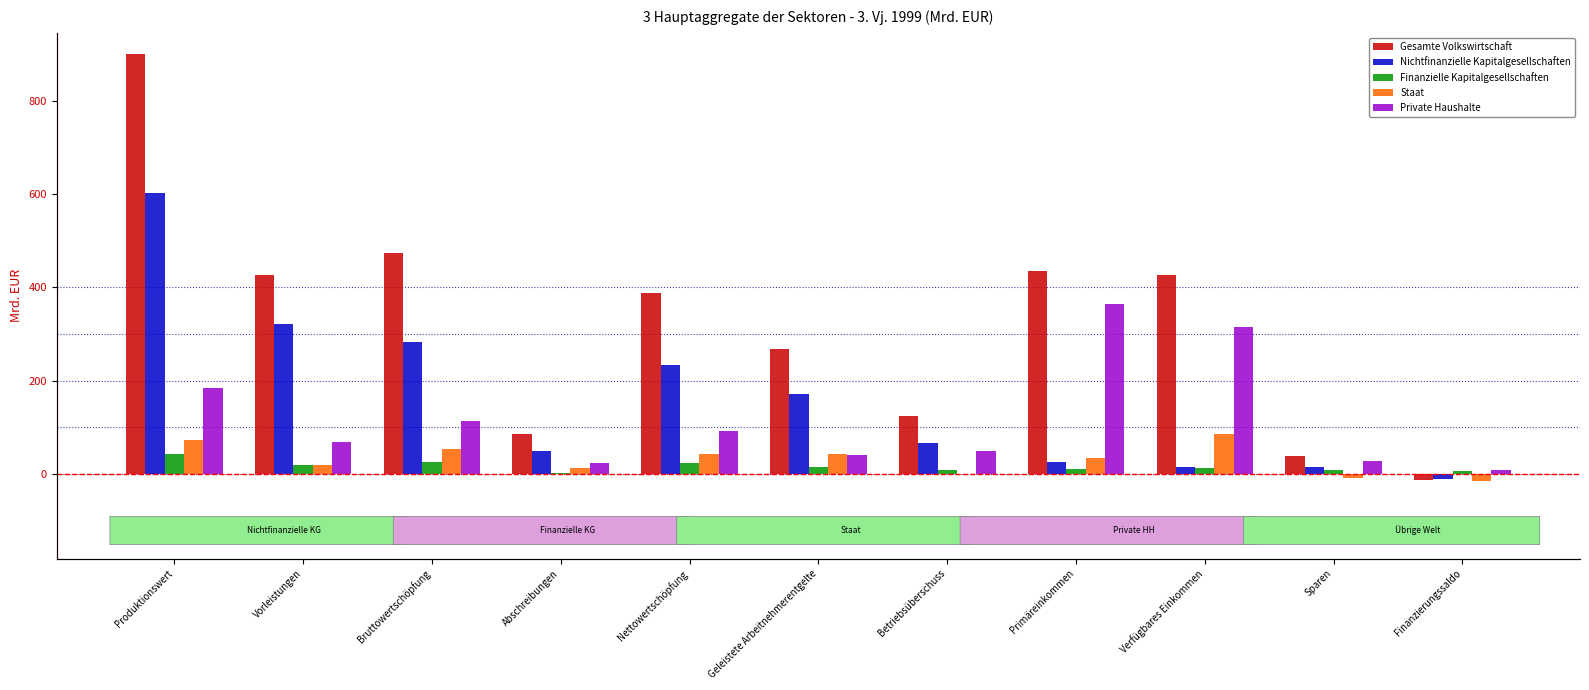

Which series has the largest range (max minus min)?

Gesamte Volkswirtschaft